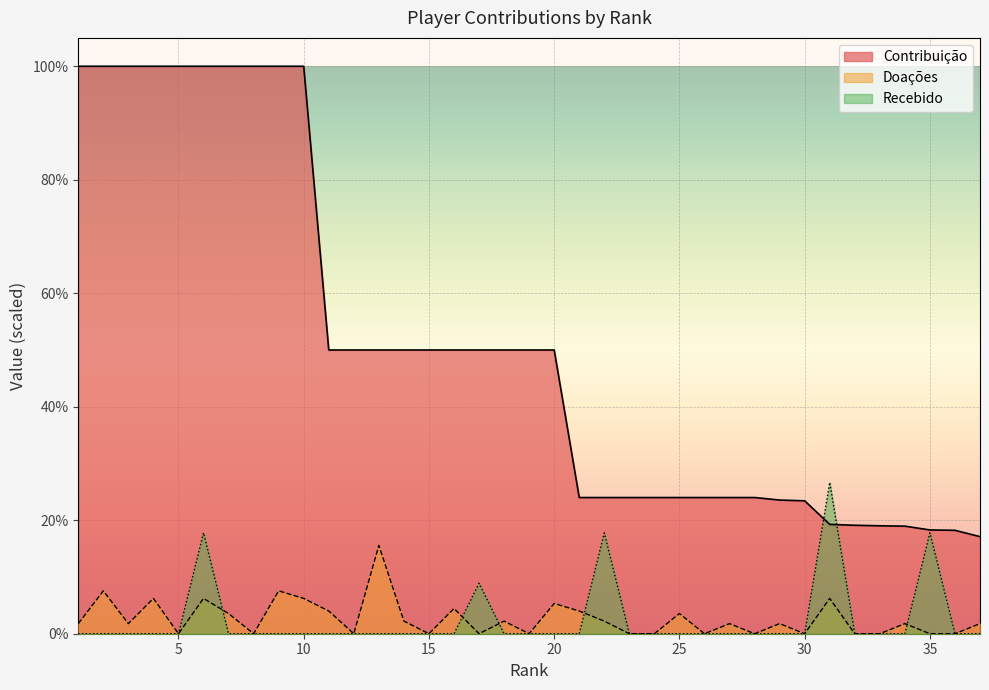

How many lines are shown in the chart?

3